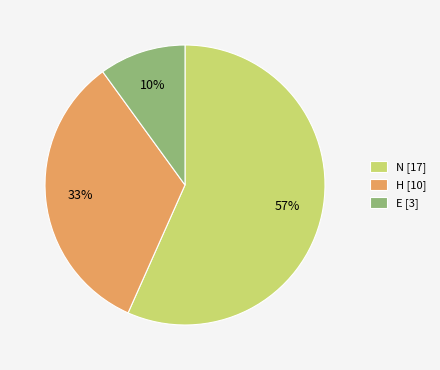

Which category has the smallest portion of the pie?

E [3]